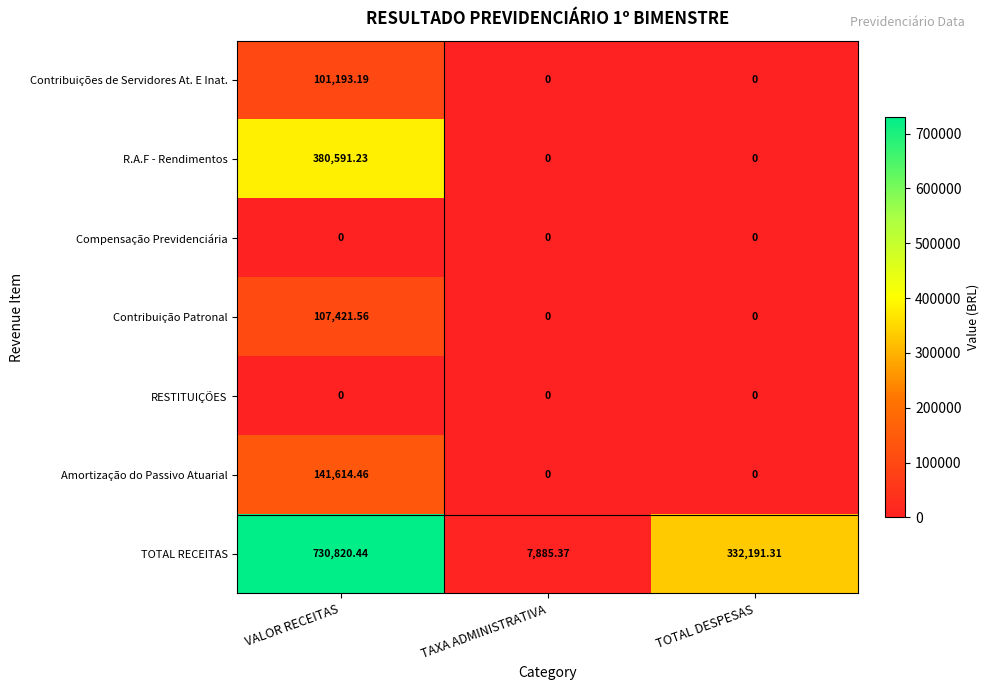

At which category is the sum across all series the highest?

VALOR RECEITAS